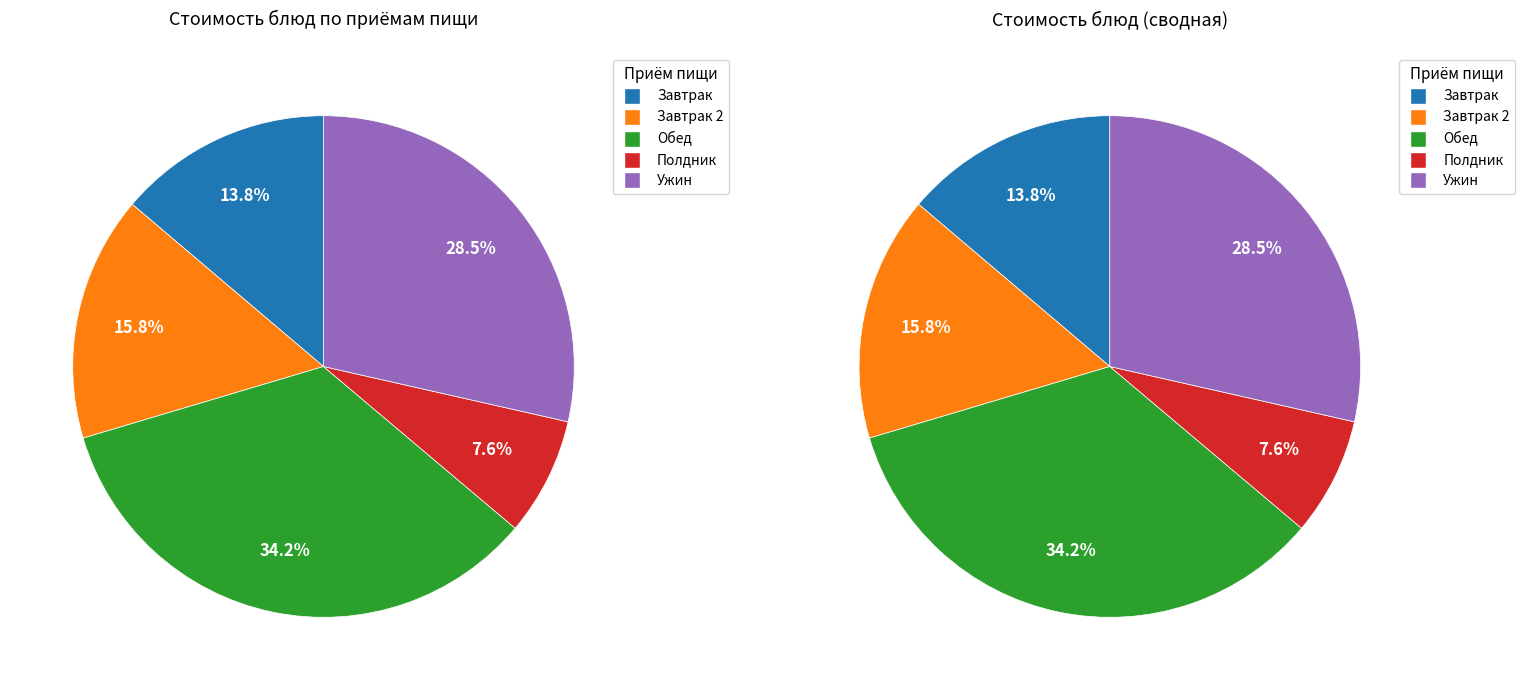

Is it true that хлеб с маслом (ужин) is 1% of the pie?

False